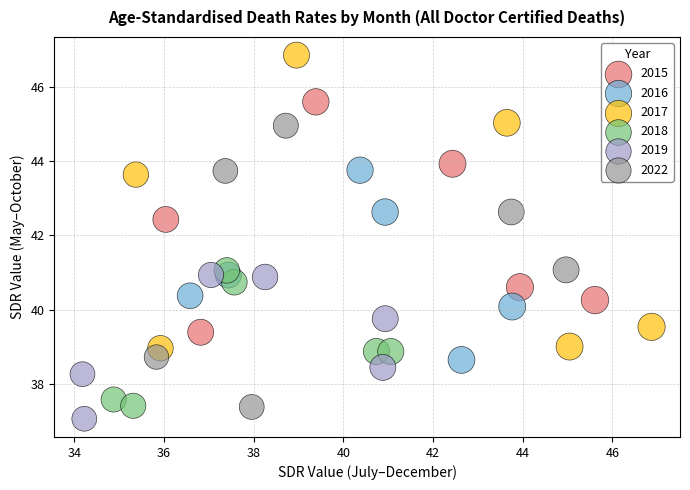

What are all the series names shown in the legend?

2015, 2016, 2017, 2018, 2019, 2022